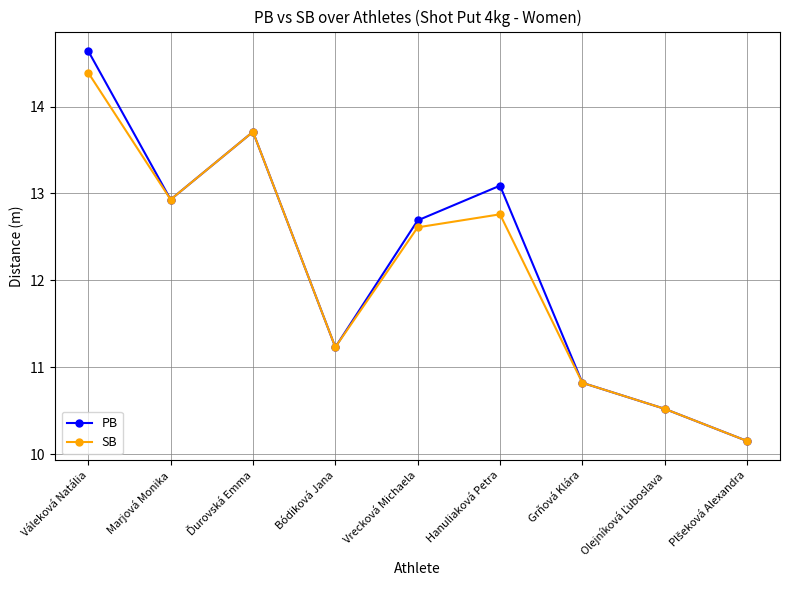

What is the difference between the maximum and second lowest values in the PB series?

4.1